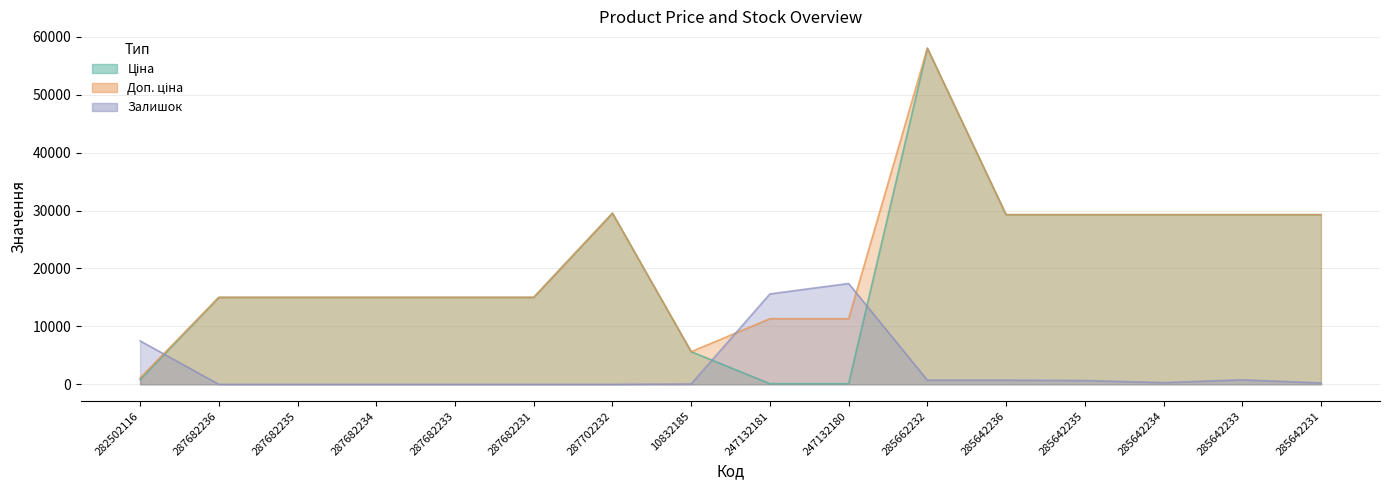

What is the value of the Залишок point at the 13th from the left?

660.4